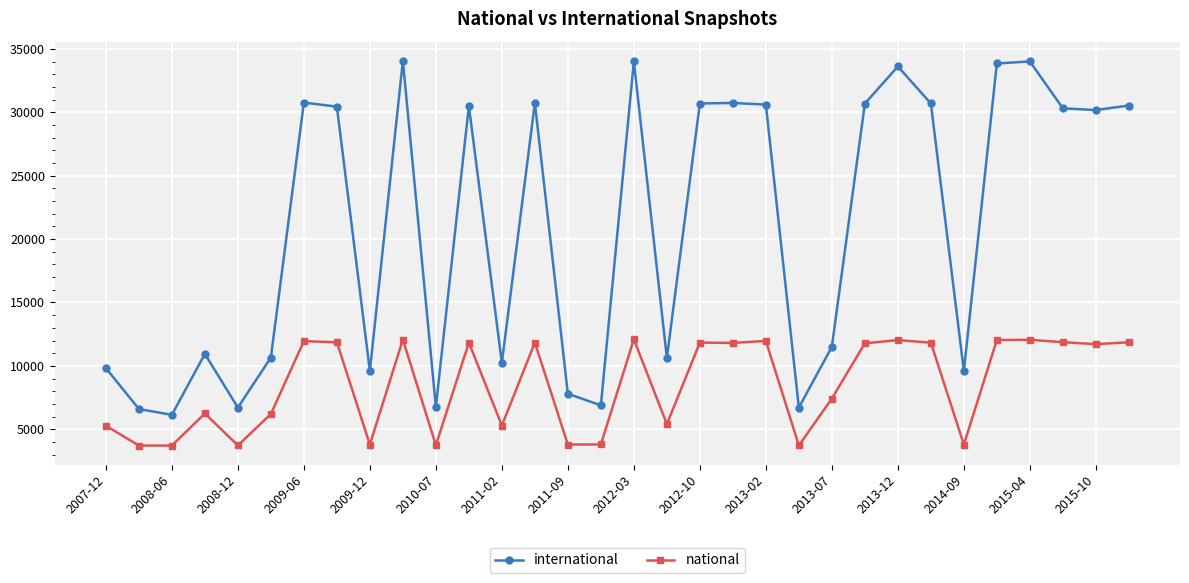

What is the sum of all international values?

667108